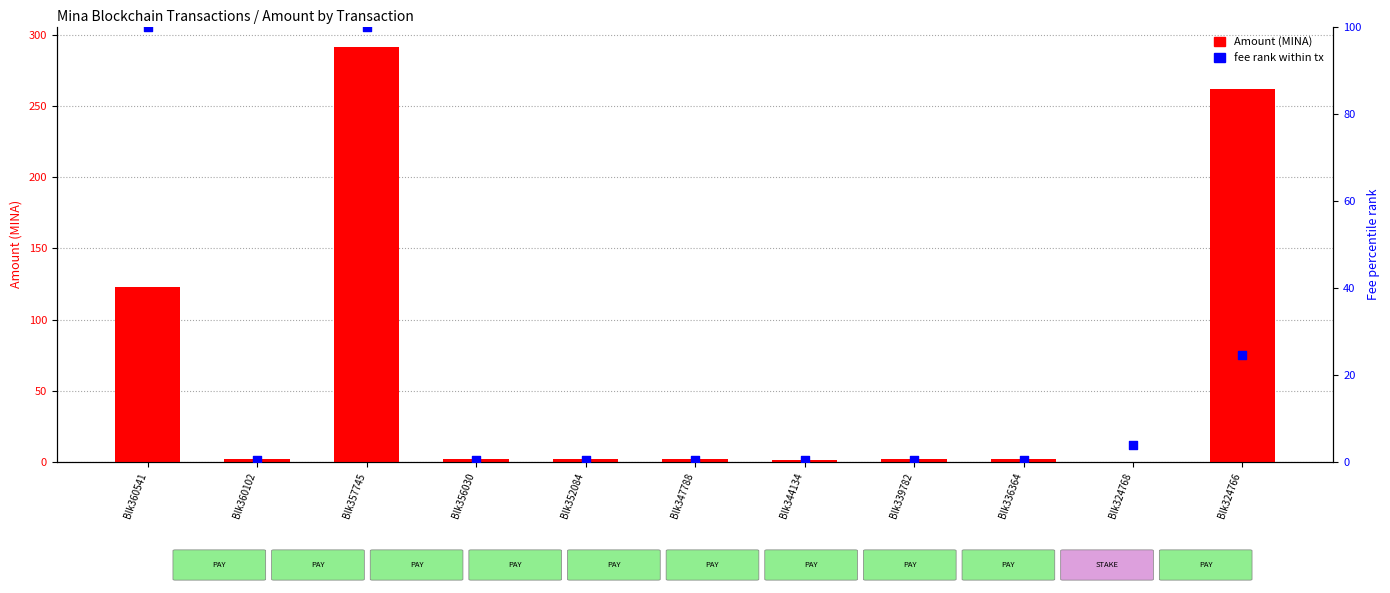

Which series contains the lowest Y value?

Amount (MINA)